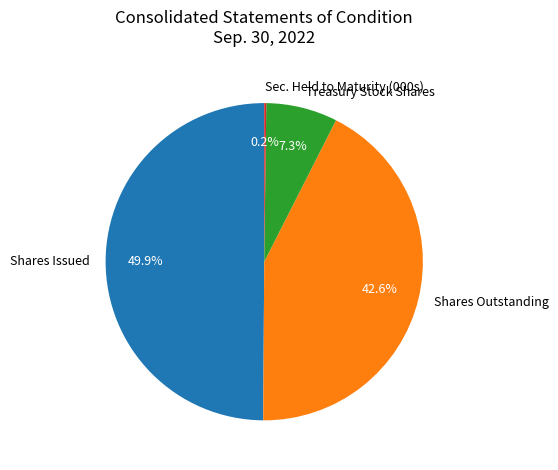

Which has a higher value, Shares Issued or Shares Outstanding?

Shares Issued